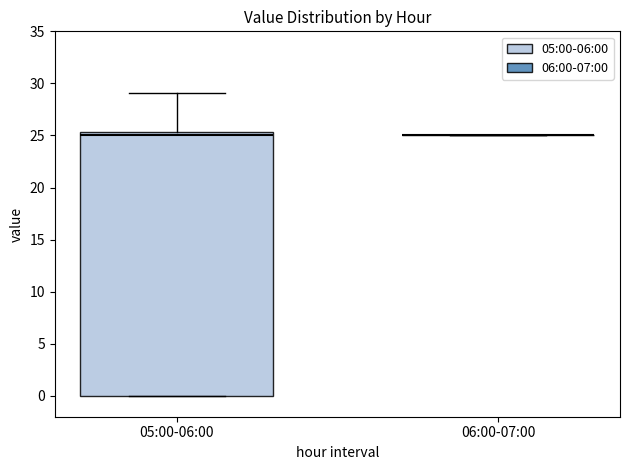

Comparing the boxes themselves (not the whiskers), which one is the tallest?

05:00-06:00